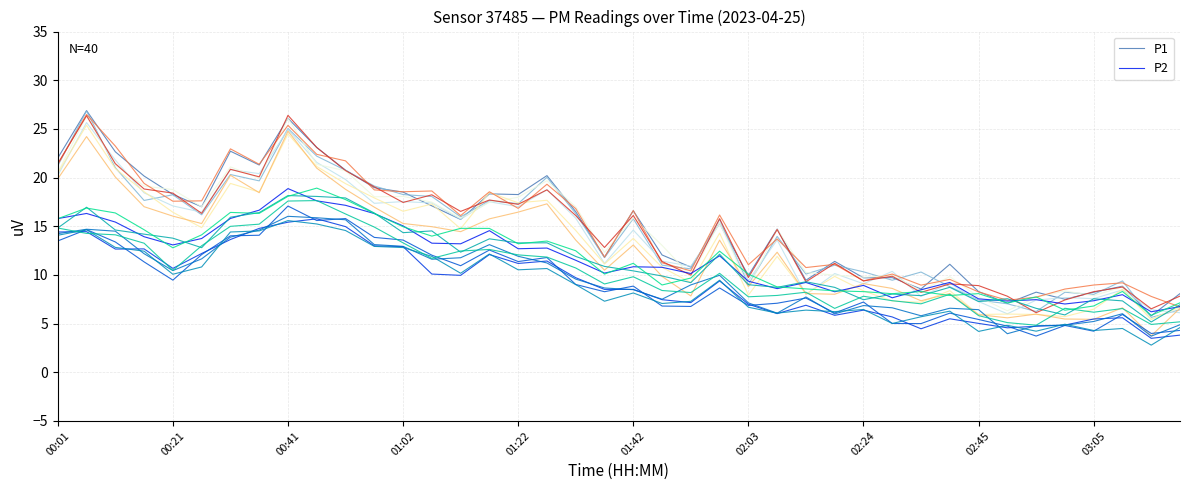

The value of P1 at 00:21 is 7.1. True or false?

False